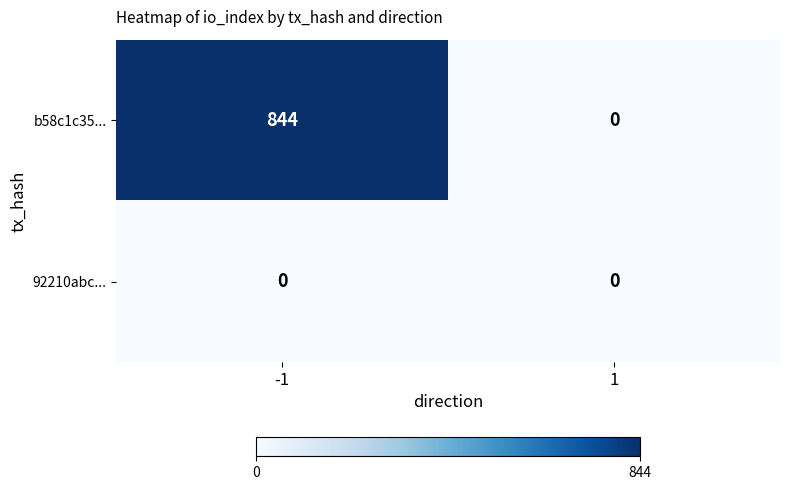

Which series has the largest total across all categories?

b58c1c35...